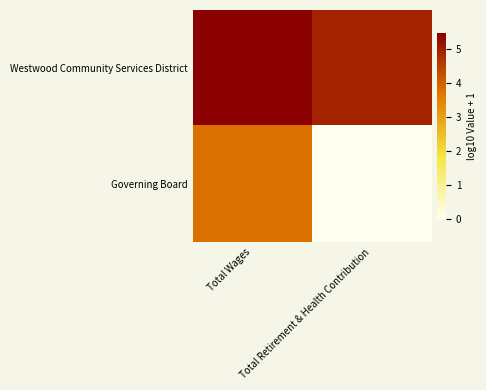

At which category is the sum across all series the highest?

Total Wages